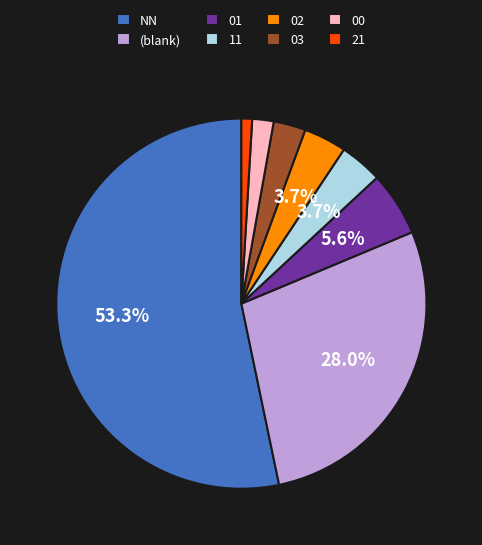

What is the largest slice in the pie chart?

NN